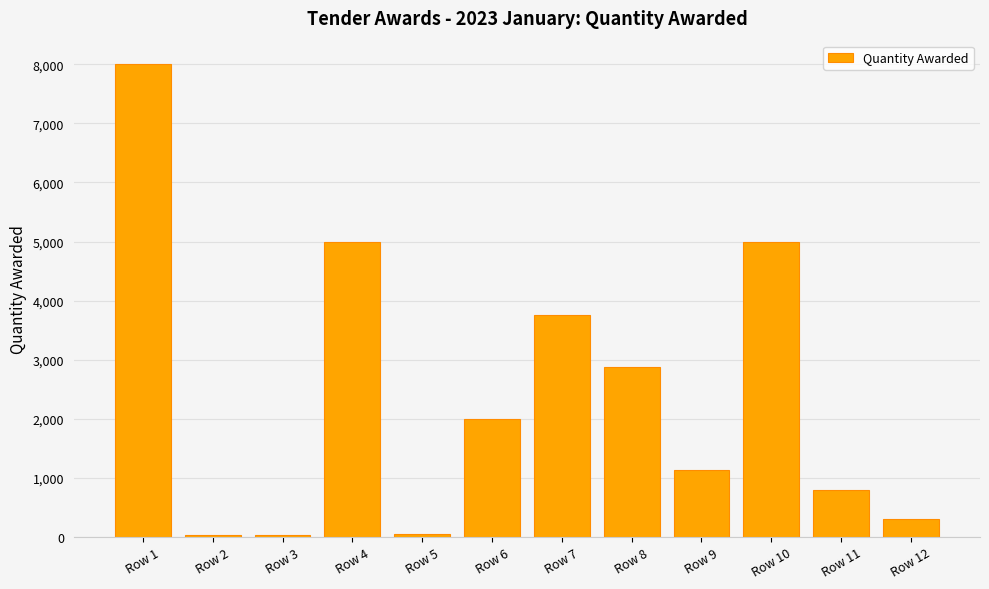

Is it true that the value at Row 4 is 8809?

False